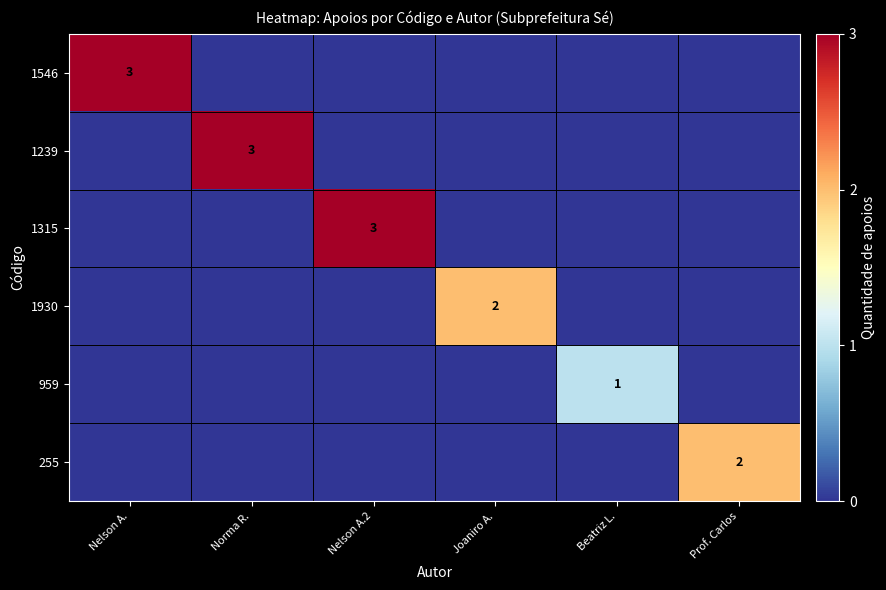

The 959 series shows 0 at Beatriz L.. True or false?

False